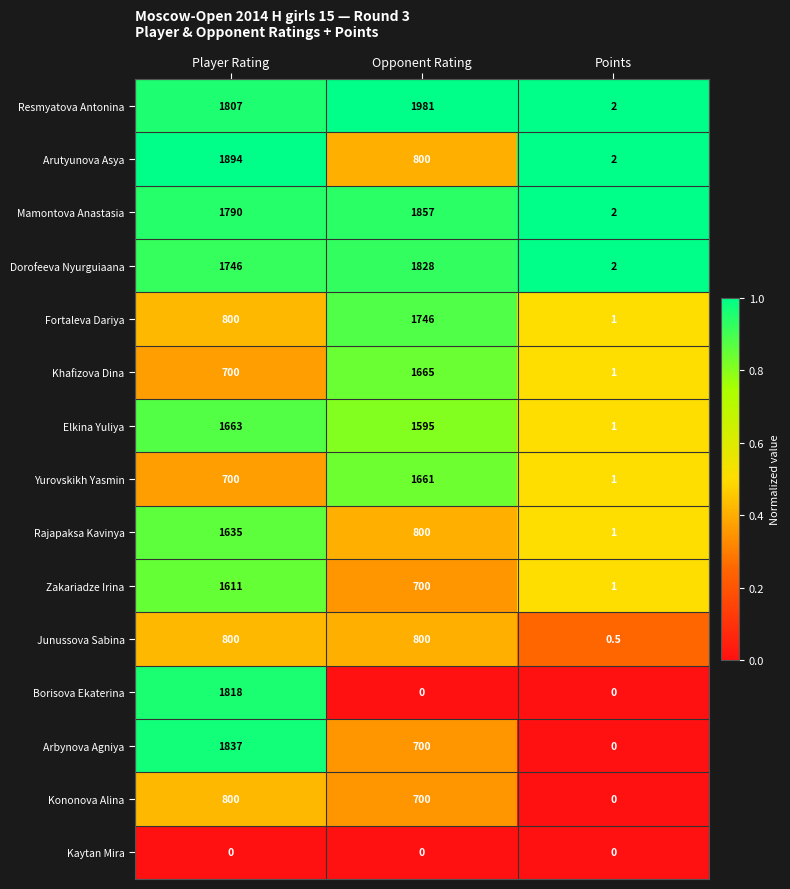

What is the total value across all series at Points?

14.5